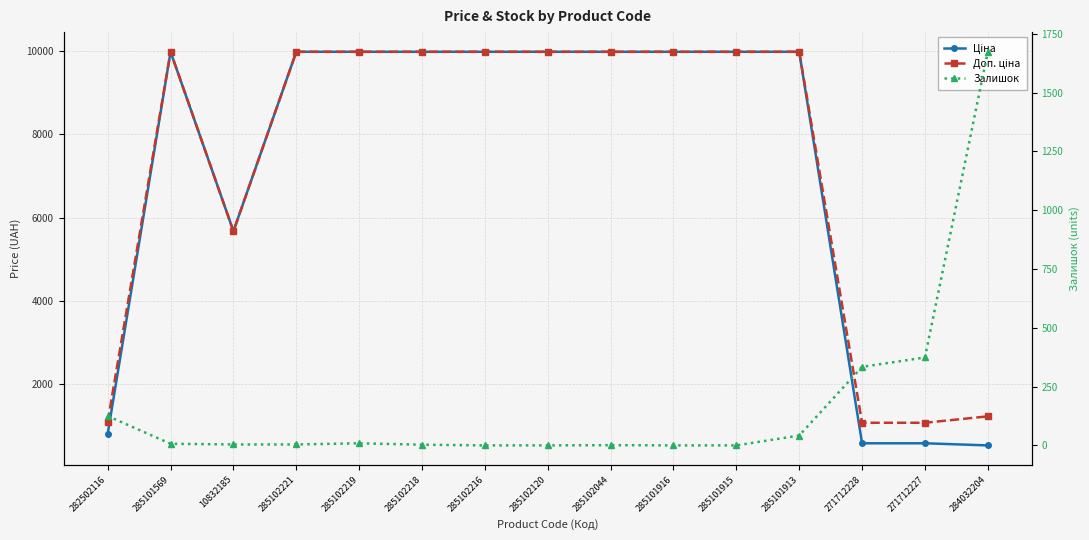

Reading left to right, what are all the values shown in this chart?

Ціна: 818.5	9975.0	5673.8	9975.0	9975.0	9975.0	9975.0	9975.0	9975.0	9975.0	9975.0	9975.0	589.9	589.9	539.0
Доп. ціна: 1109.2	9975.0	5673.8	9975.0	9975.0	9975.0	9975.0	9975.0	9975.0	9975.0	9975.0	9975.0	1081.7	1081.7	1235.4
Залишок: 125.0	7.0	4.0	4.0	9.0	3.0	0.0	0.0	1.0	0.0	0.0	42.0	334.0	374.0	1674.0